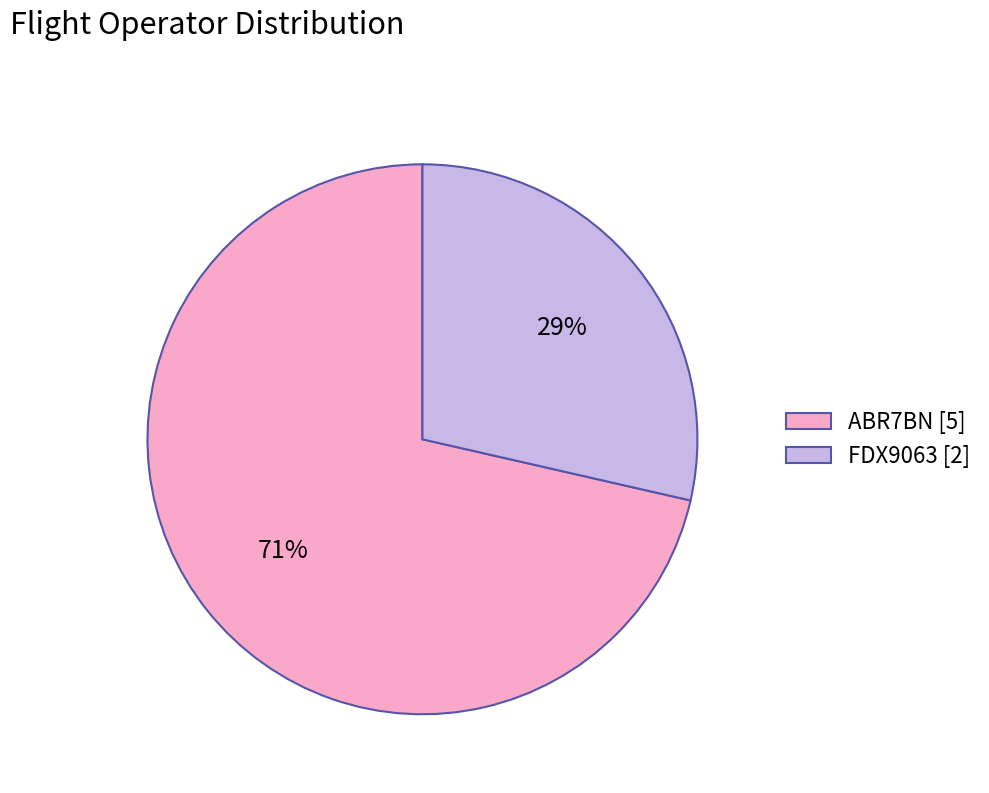

Approximately how many times larger is the value at FDX9063 [2] compared to ABR7BN [5]?

0.4